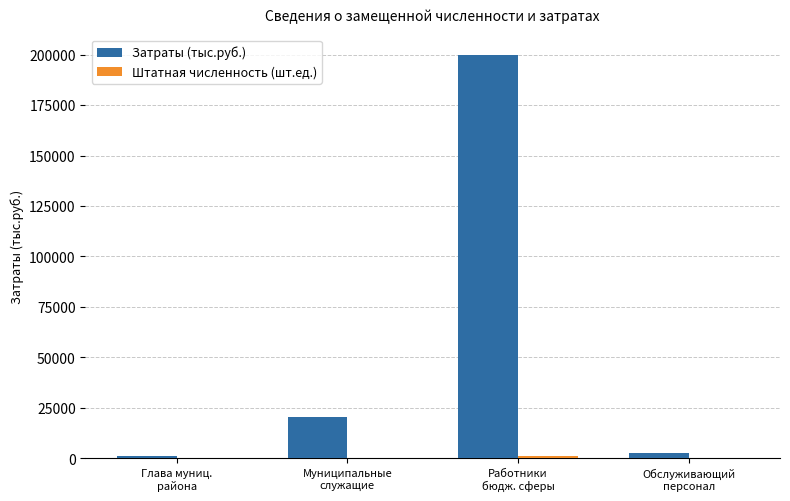

At which category is the sum across all series the highest?

Работники
бюдж. сферы